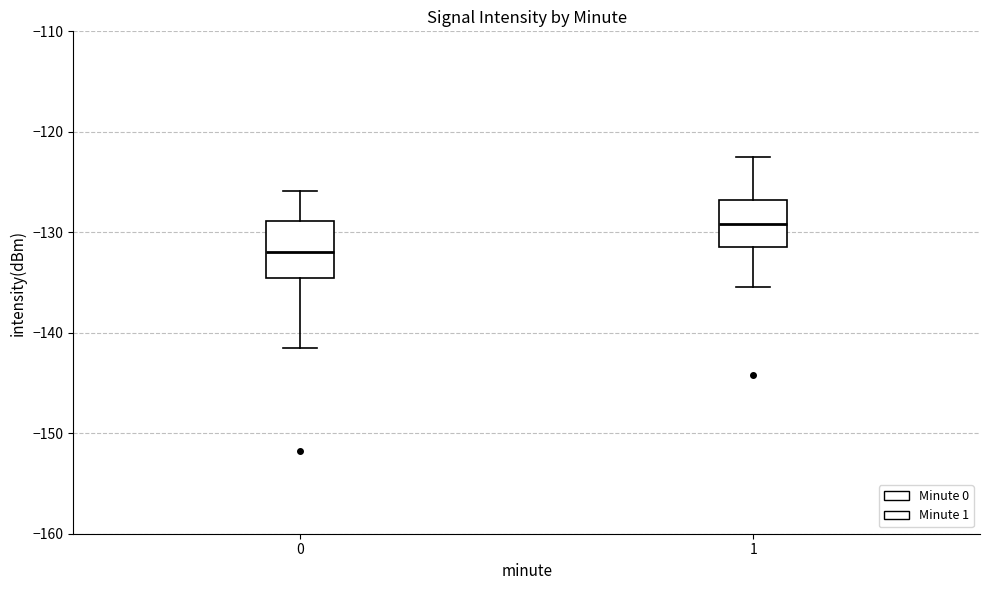

Reading left to right, transcribe this box plot: for each box, give where its median line is, the range the box spans, and where its two whiskers end, as read against the y-axis. The values are not printed on the chart, so give them approximately, as read against the axis.

0: median -132, box -135 to -129, whiskers -141 to -126
1: median -129, box -131 to -127, whiskers -135 to -122